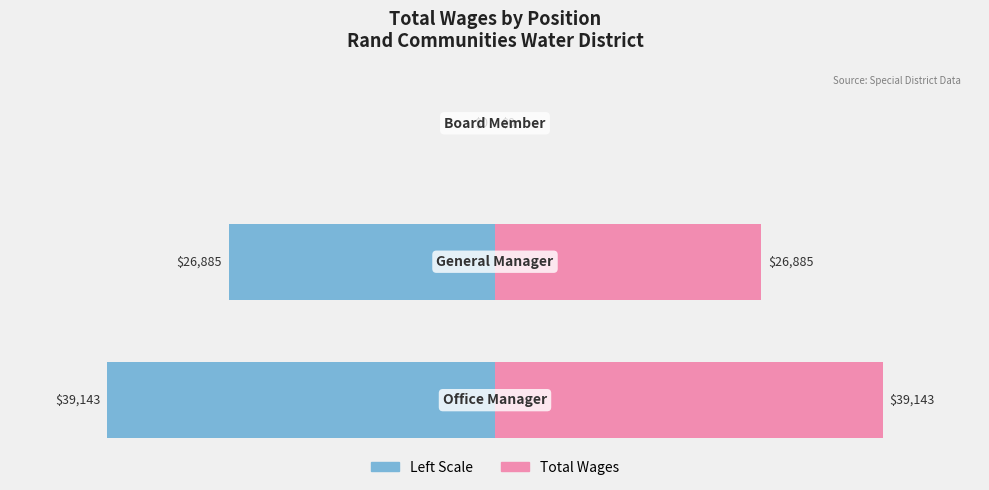

Is the value of Position Index at −40 greater than the value of Total Wages (scaled) at −40?

No